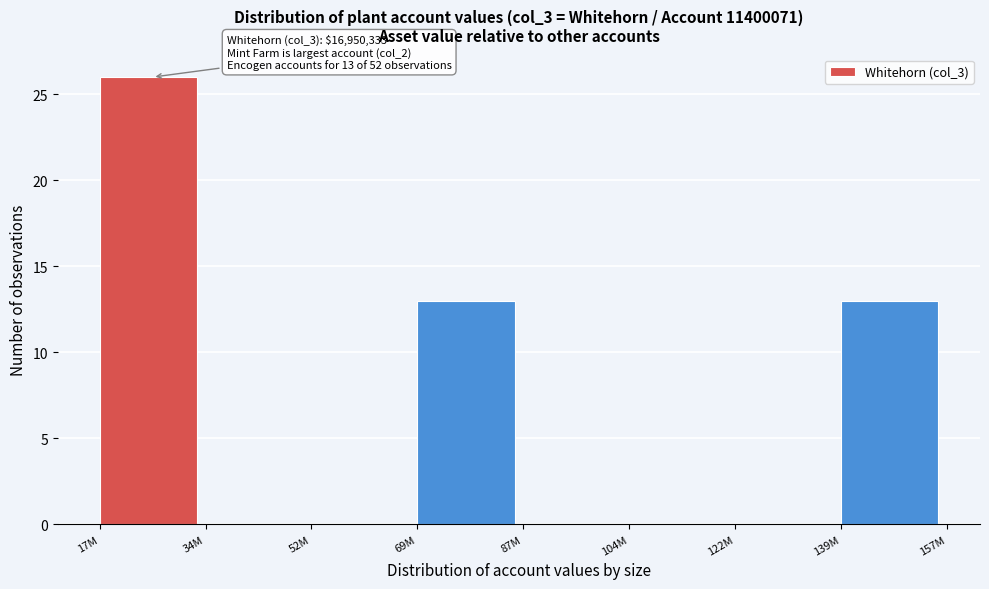

Reading right to left, what are all the values shown in this chart?

139M=13	122M=0	104M=0	87M=0	69M=13	52M=0	34M=0	17M=26